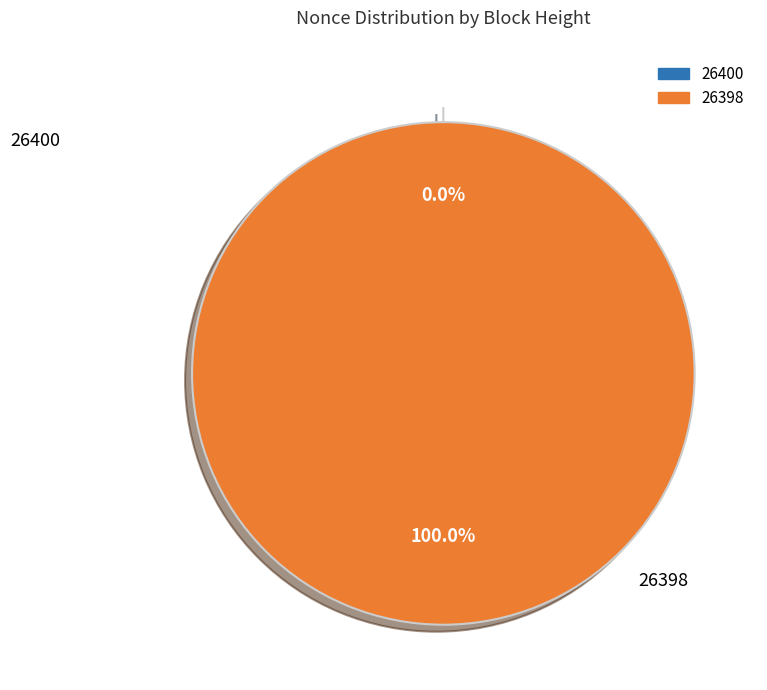

To the nearest percent, what is the difference between the 26398 and 26400 slice percentages?

100%